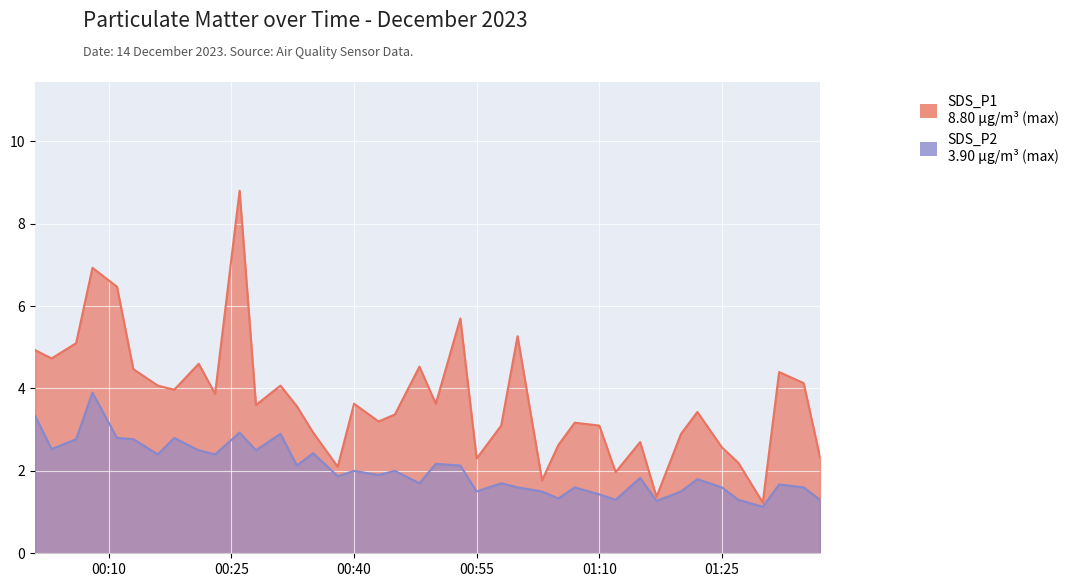

In SDS_P2, how many points are lower than both neighbors (excluding endpoints)?

13